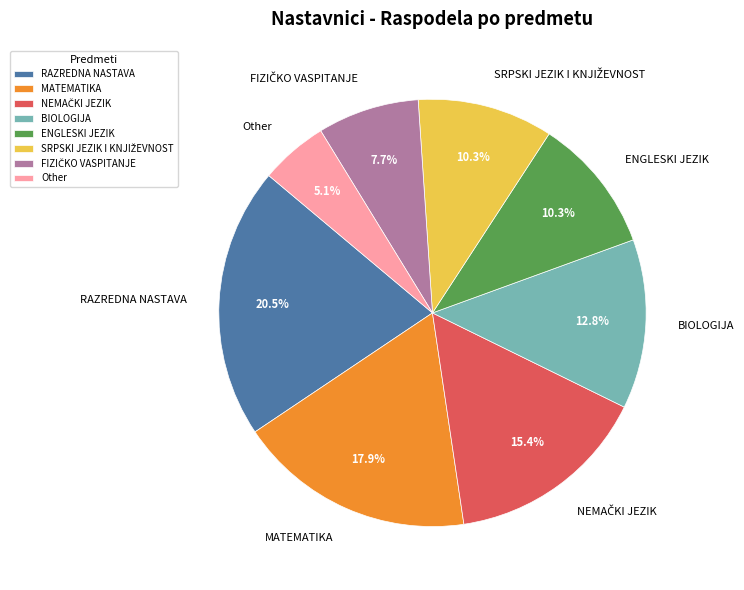

Is there a majority slice in this chart?

No